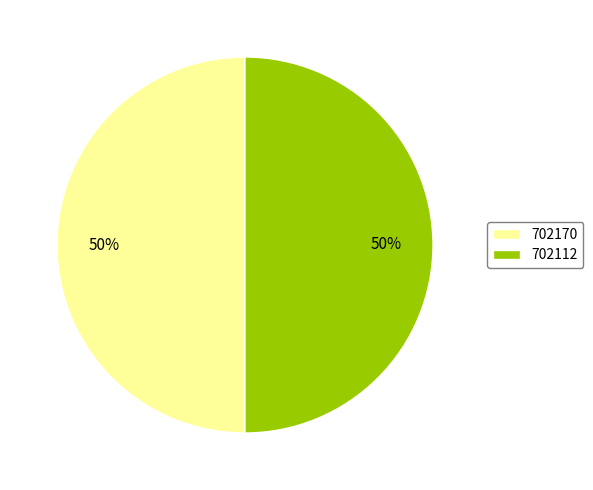

Count the number of slices in the pie.

2